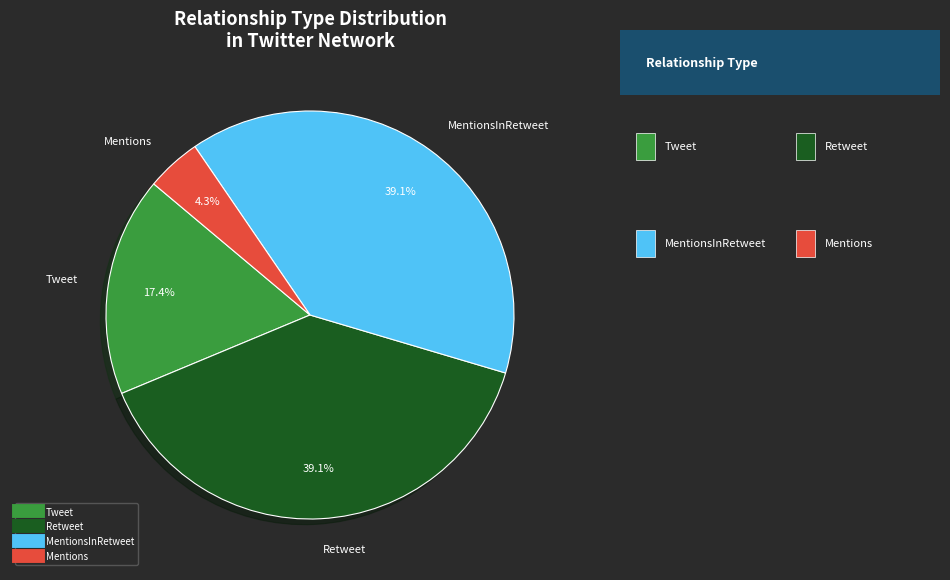

Is there a majority slice in this chart?

No